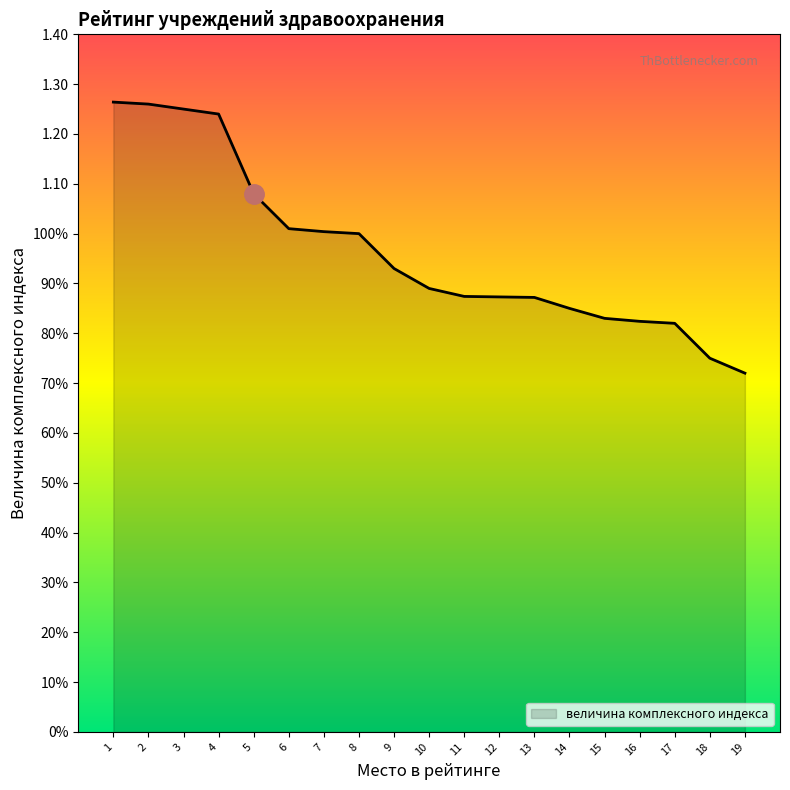

What is the change in value from 6 to 15?

-0.2